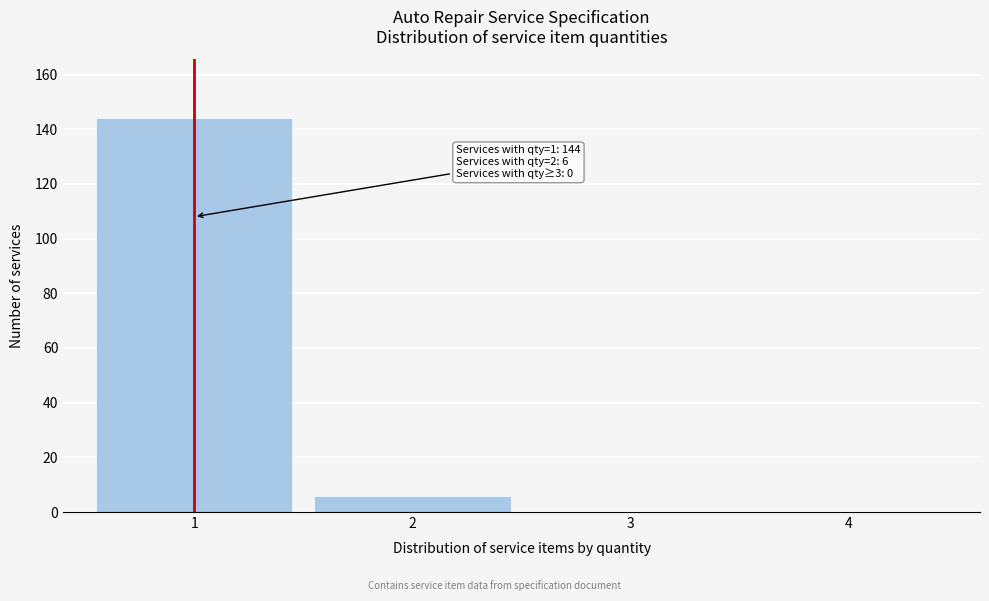

Reading right to left, transcribe all the data shown in this chart.

4=0	3=0	2=6	1=144